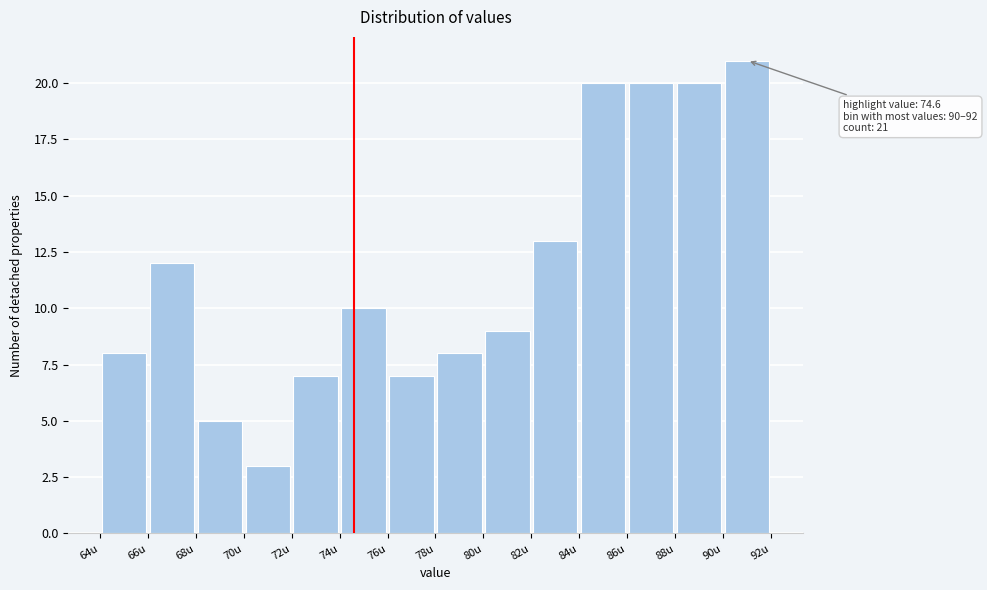

Which range on the x-axis has the tallest bar?

90 to 92